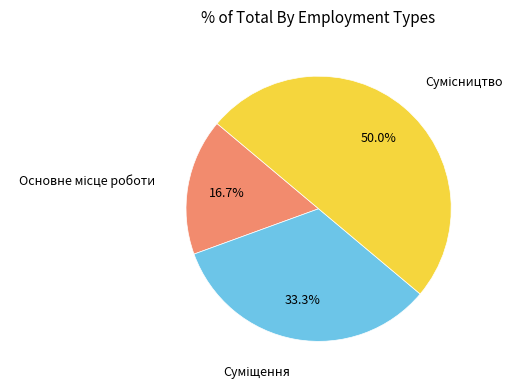

The Суміщення slice represents 33% of the pie. True or false?

True